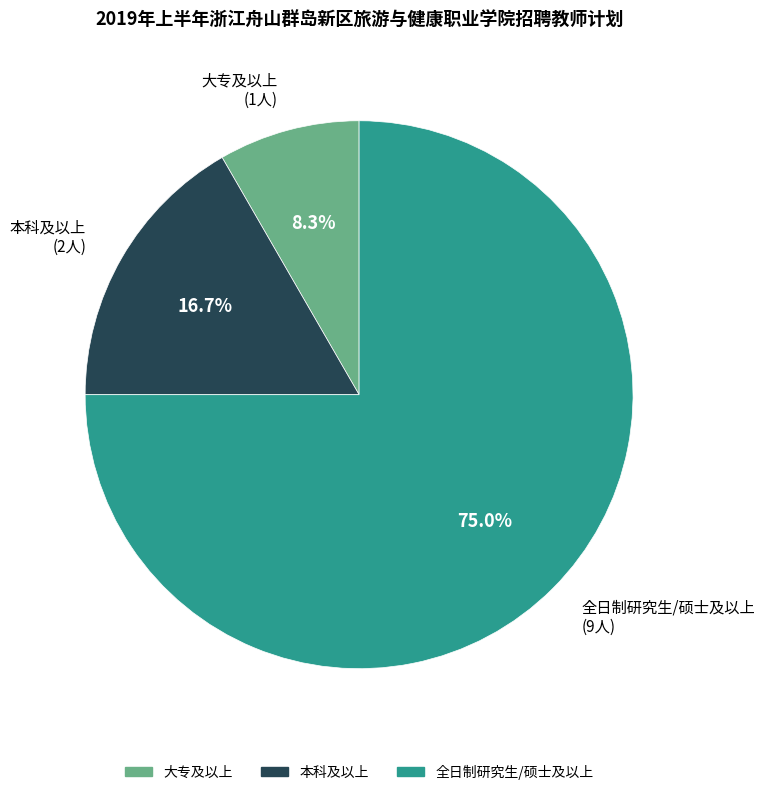

How many slices are in this pie chart?

3